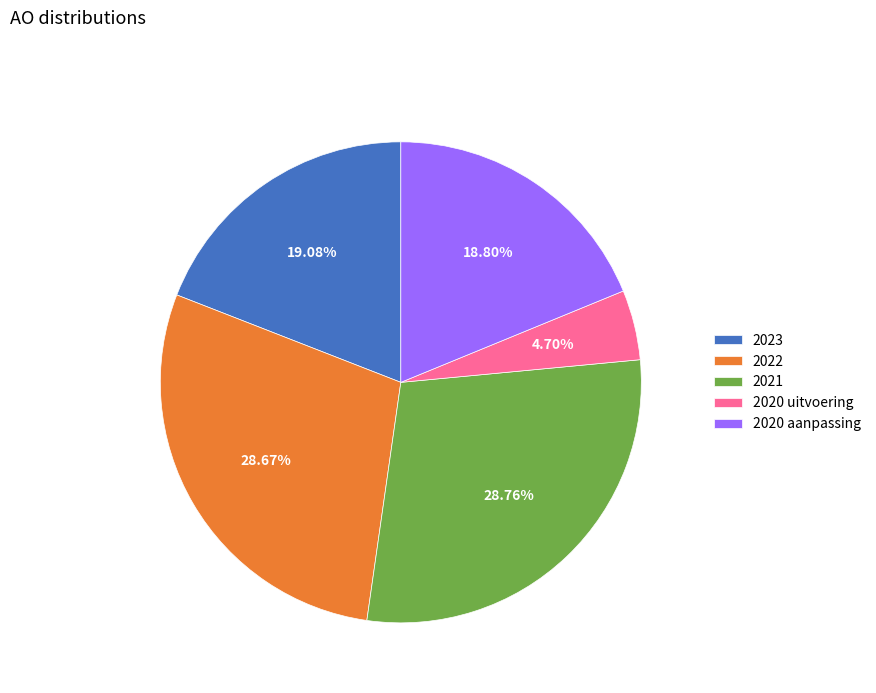

Which category has the smallest portion of the pie?

2020 uitvoering